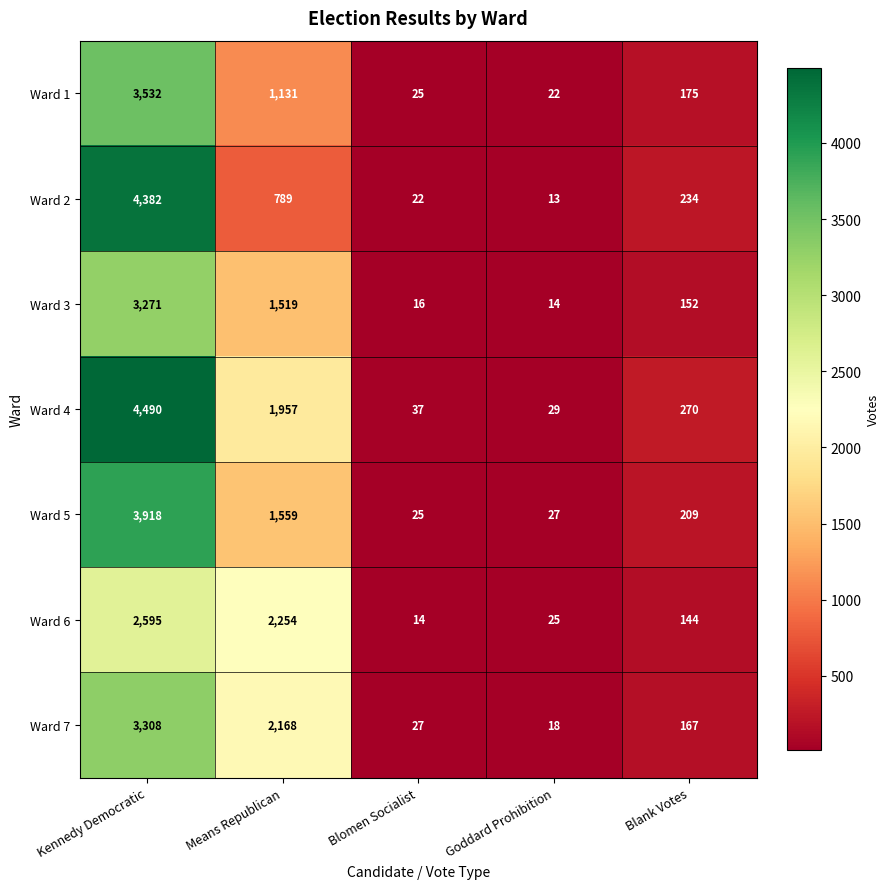

At which label does Ward 4 reach its peak?

Kennedy Democratic